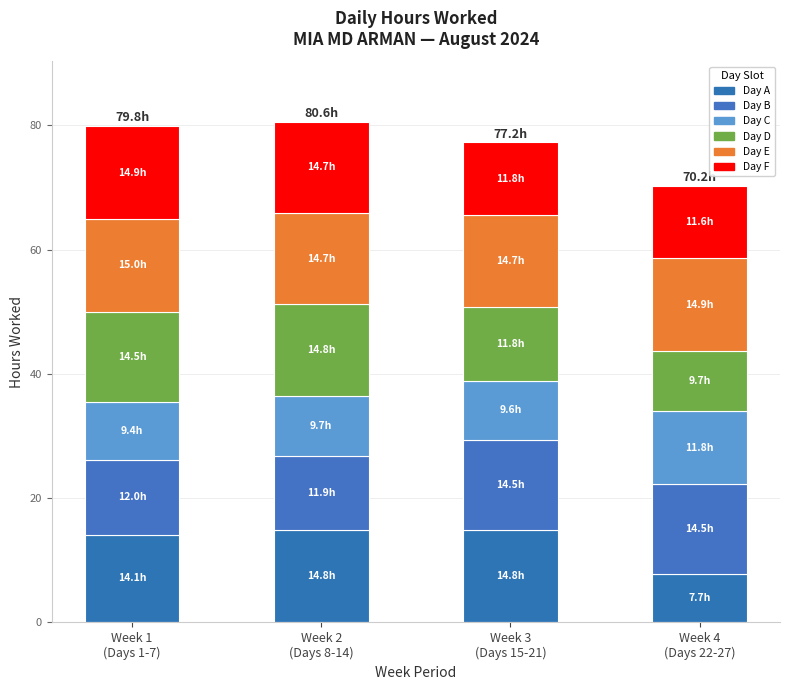

Rank the series at Week 3
(Days 15-21) from highest to lowest value.

Day A, Day E, Day B, Day D, Day F, Day C